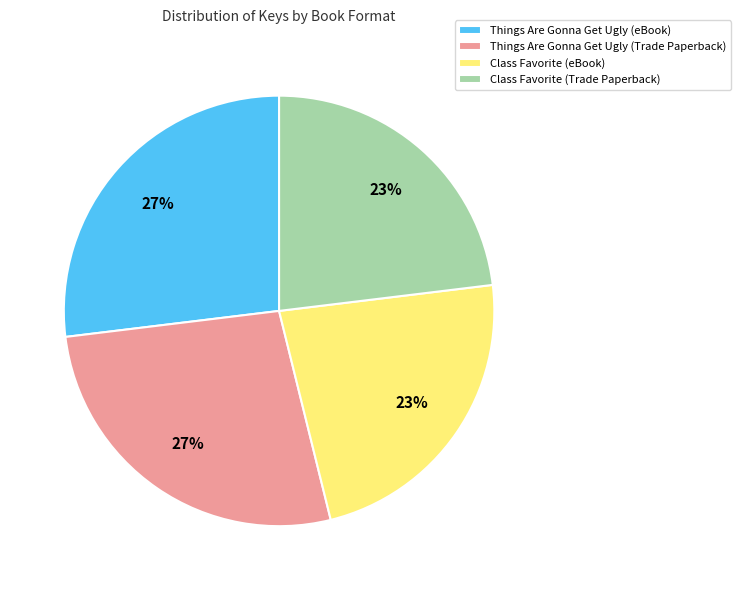

To the nearest percent, what percentage of the pie is Class Favorite (Trade Paperback)?

23%